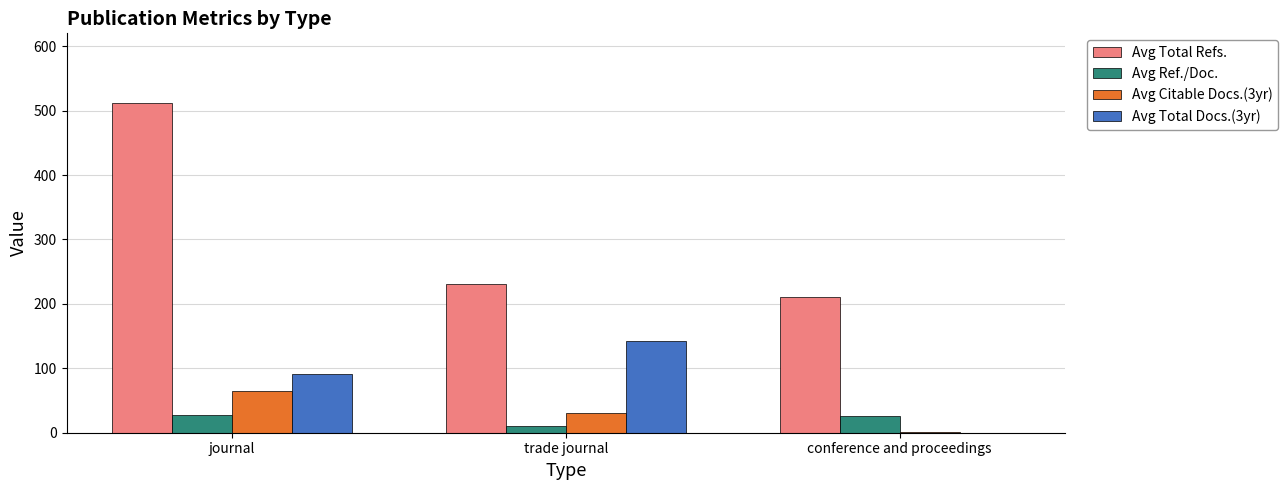

Between journal and trade journal, which series saw the biggest shift?

Avg Total Refs.